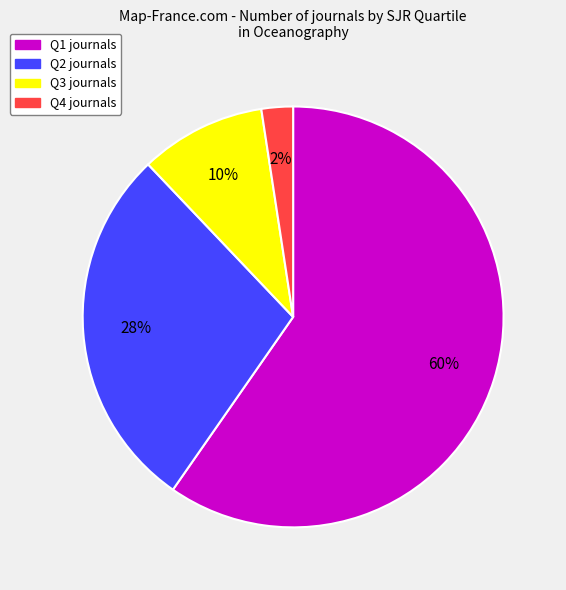

How many segments does this pie chart have?

4